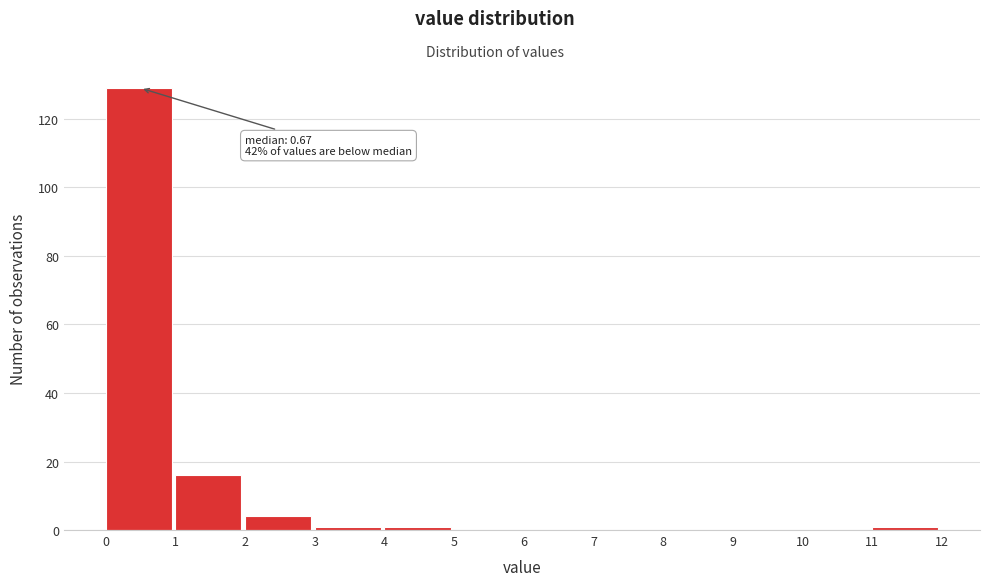

Over which range of the x-axis is the bar tallest?

0 to 1